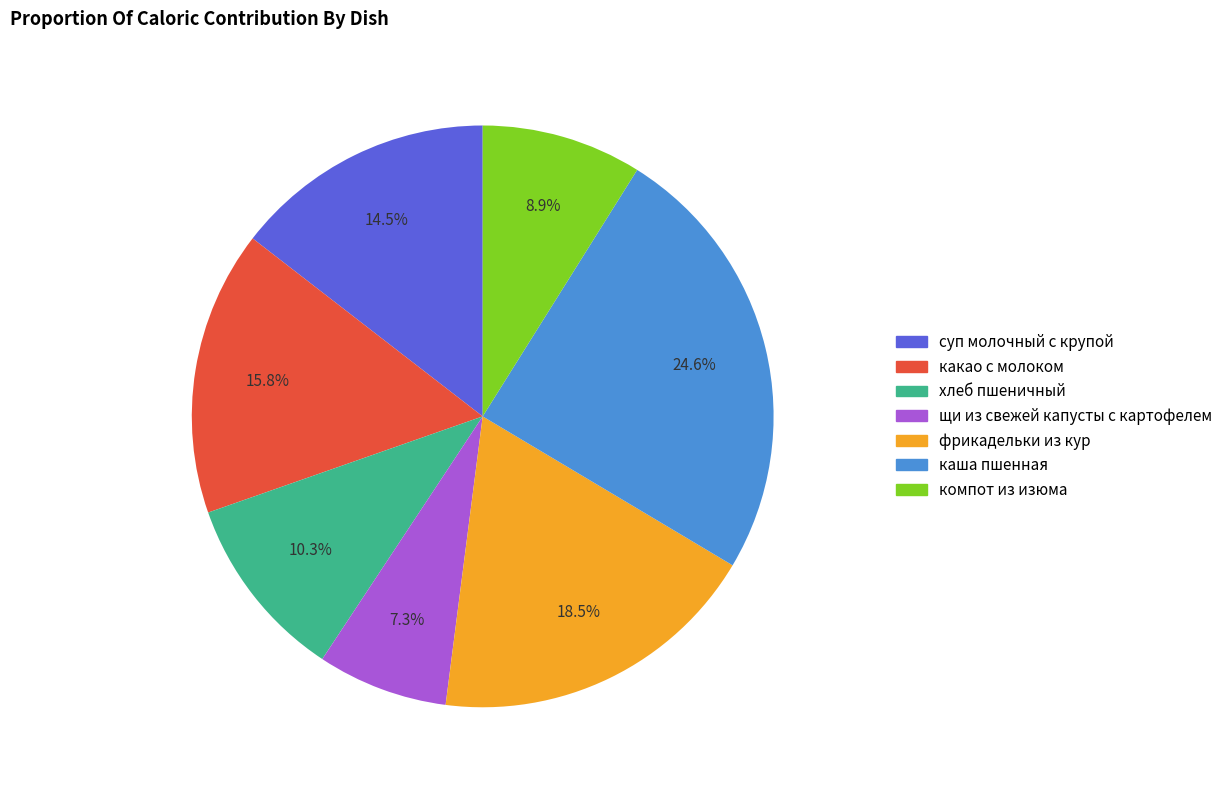

Does any single category account for the majority?

No